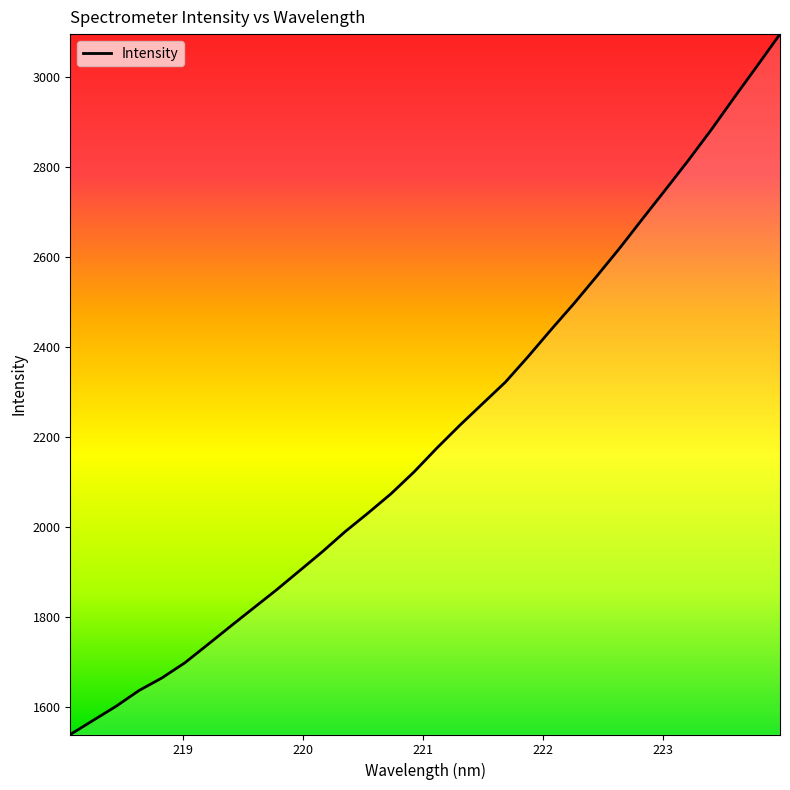

What is the maximum value shown in the chart?

3096.3